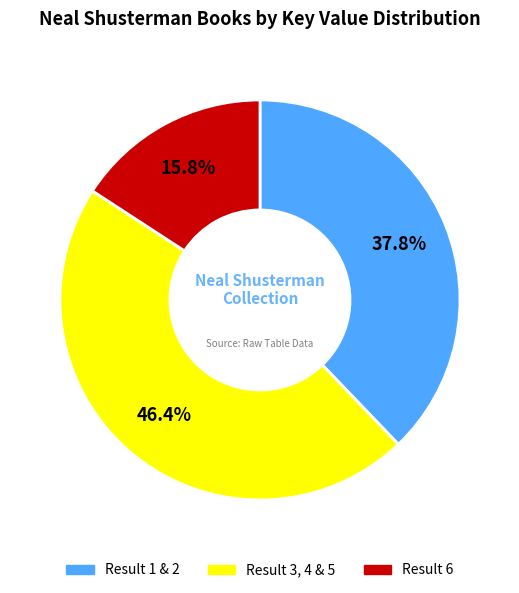

Combined, do Result 1 & 2 and Result 6 account for over 50%?

Yes